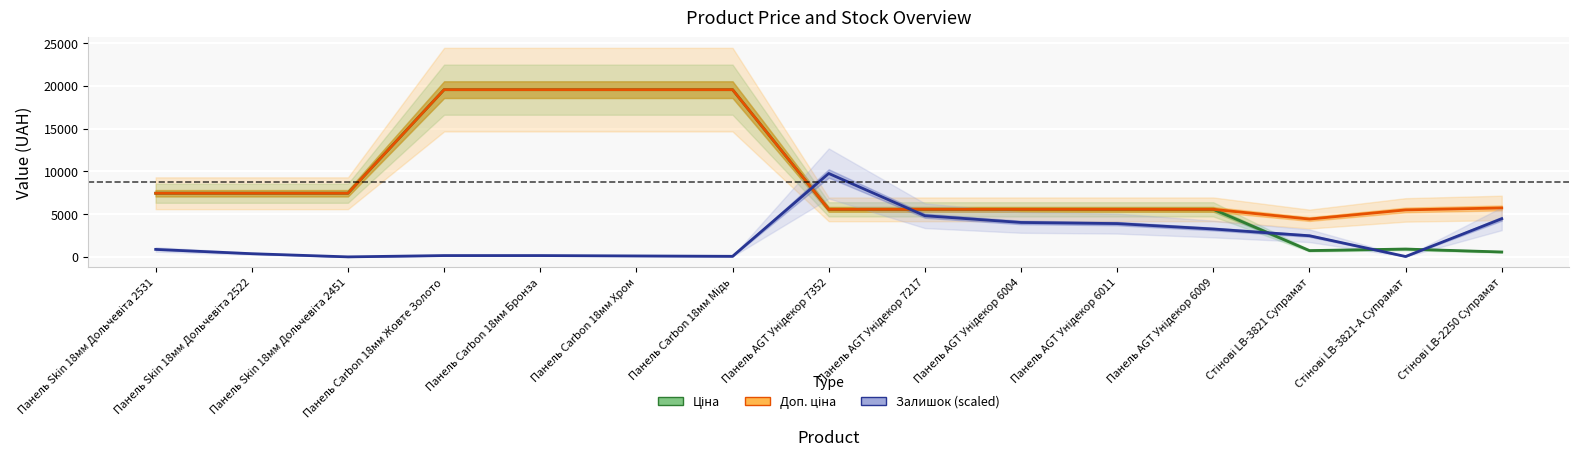

What is the label of the 15th point from the right?

Панель Skin 18мм Дольчевіта 2531